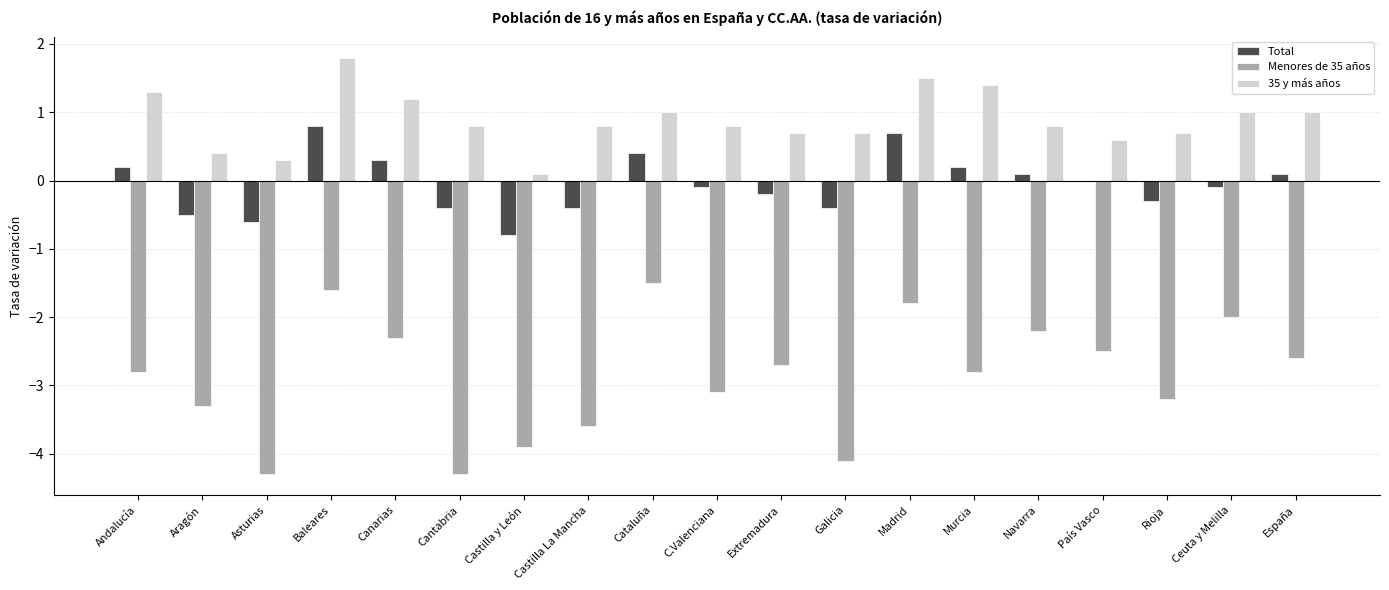

Which label corresponds to the largest value in the chart?

Baleares